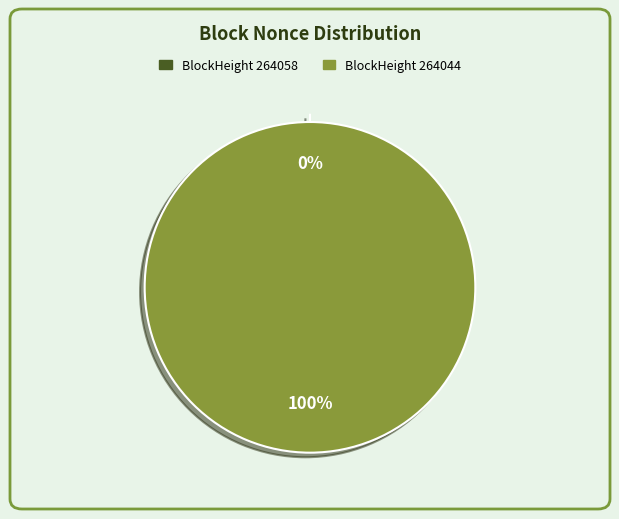

Is there any slice that represents more than half of the pie?

Yes